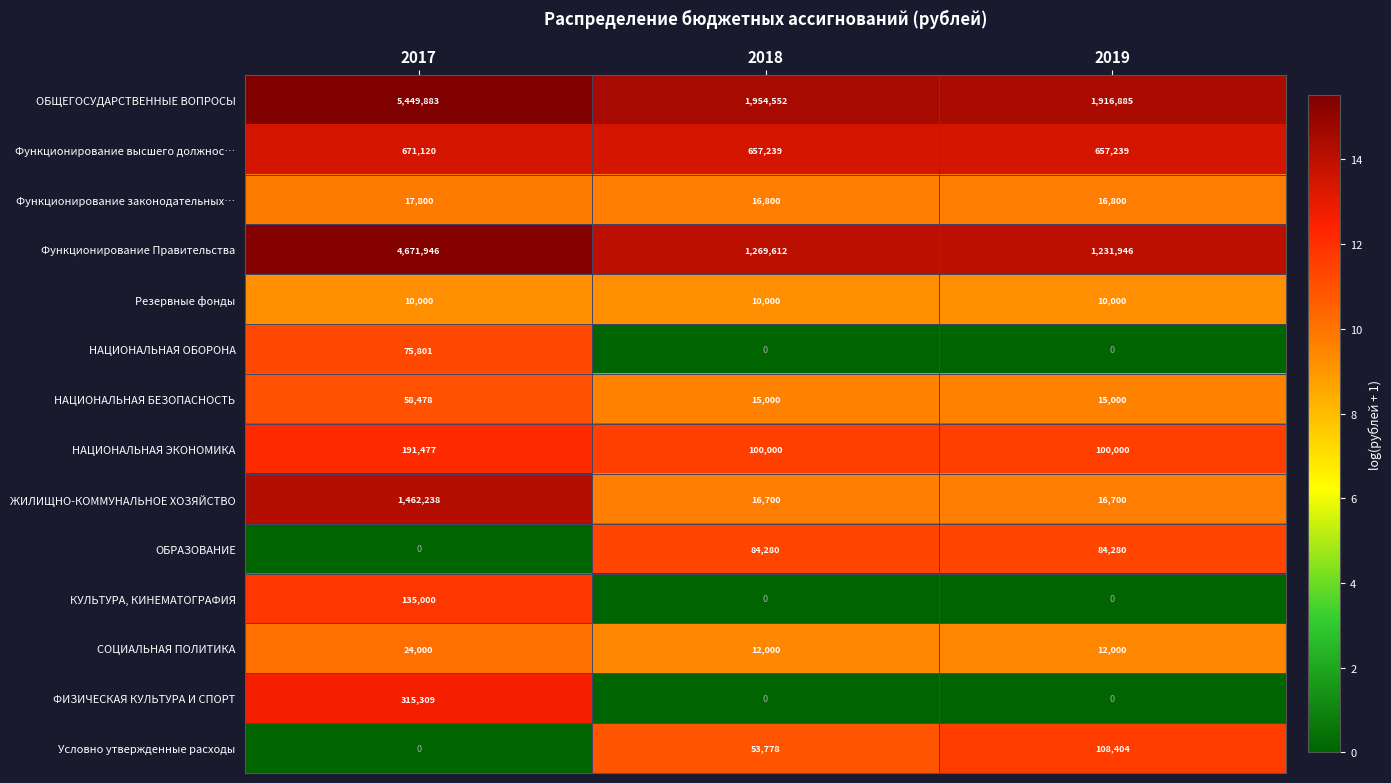

The value of НАЦИОНАЛЬНАЯ БЕЗОПАСНОСТЬ at 2018 is 15000. True or false?

True